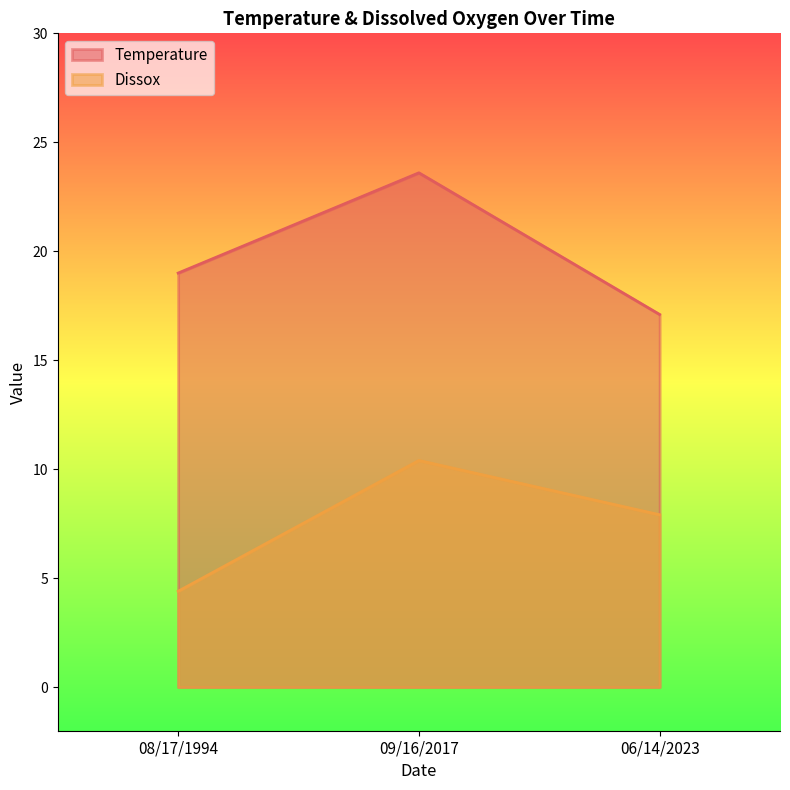

Read the Dissox value at 06/14/2023.

7.9